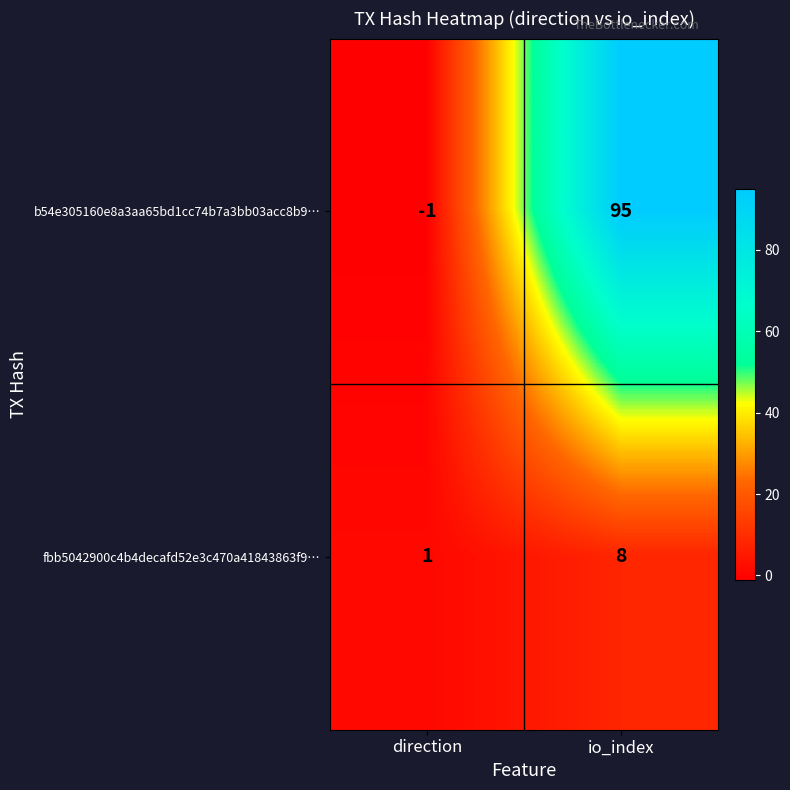

How many categories are shown in the chart?

2